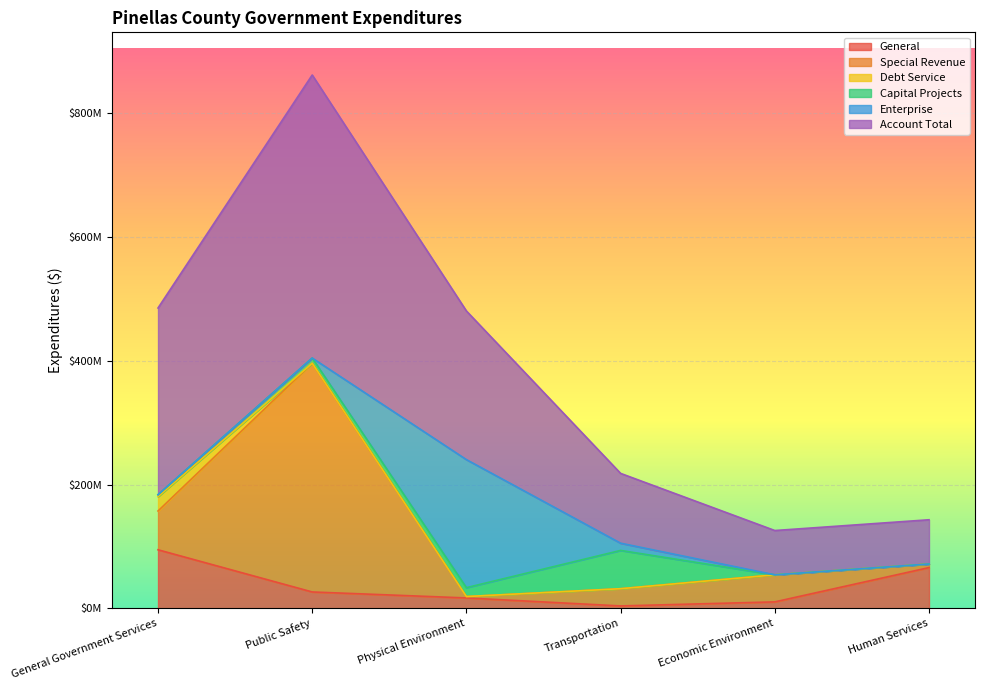

What is the label of the 4th point from the right?

Physical Environment